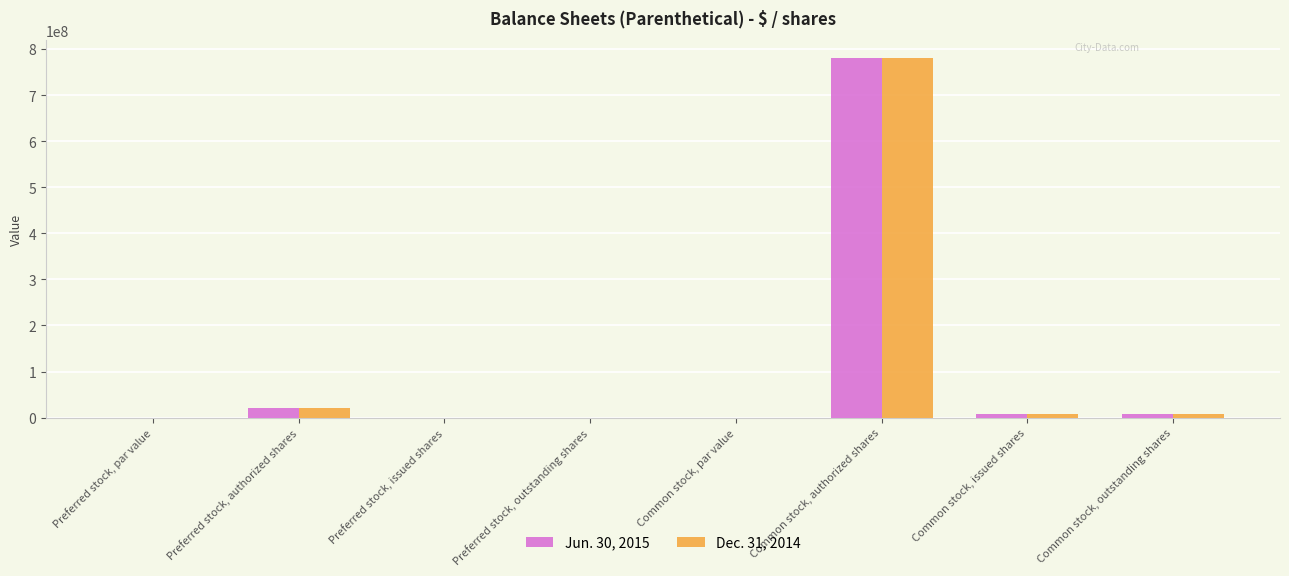

What value does the Dec. 31, 2014 series have at Common stock, outstanding shares?

7894111.0